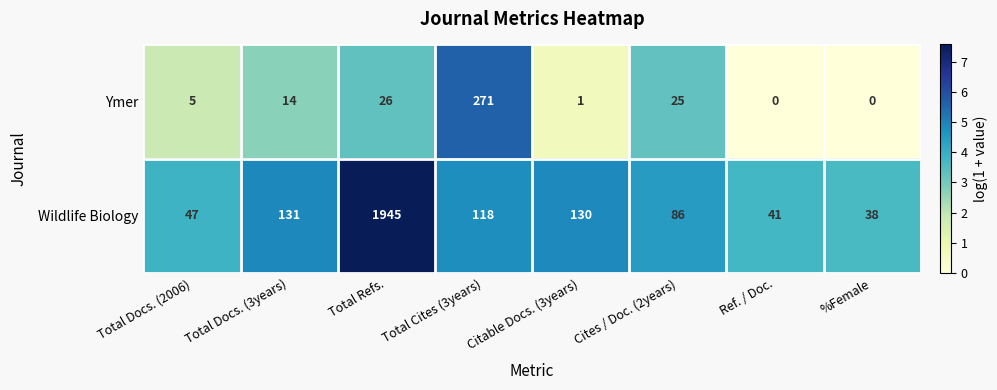

Rank the series by their maximum value, from lowest to highest.

Ymer, Wildlife Biology